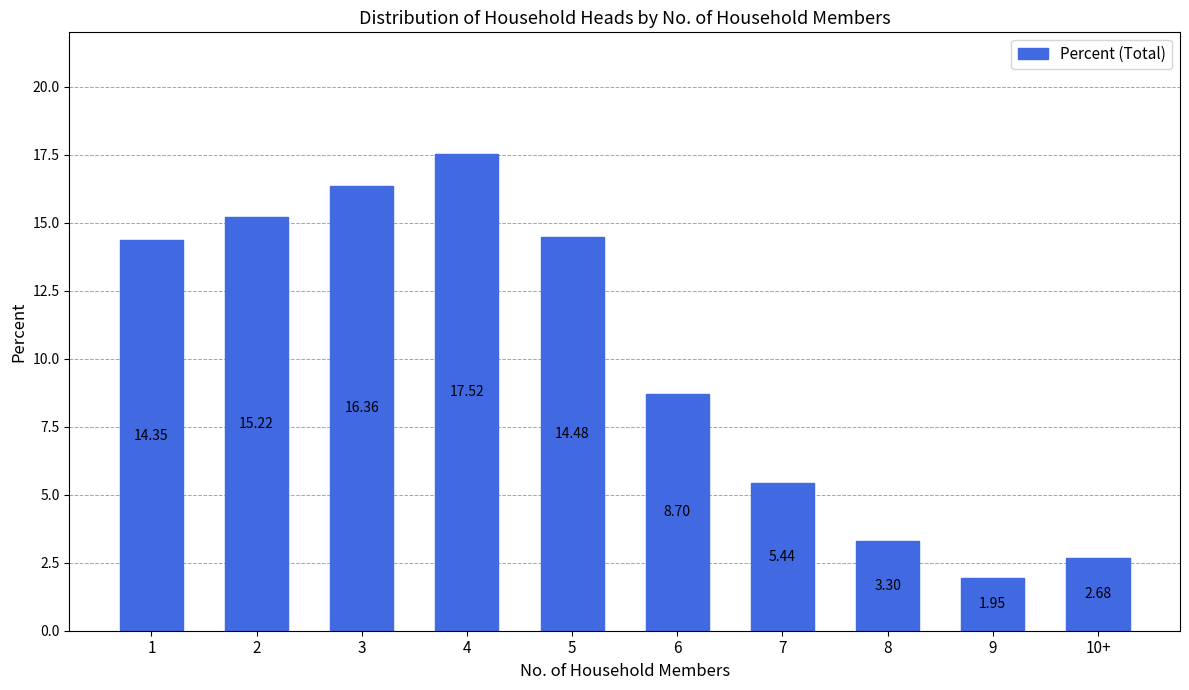

What is the sum of the values at 5 and 4?

32.0